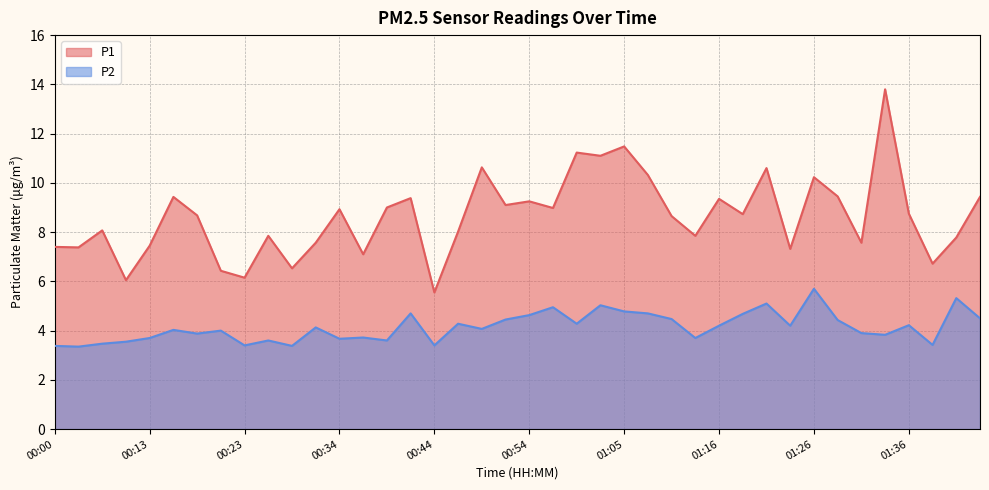

What is the value of the P1 point at the 1st from the left?

7.4